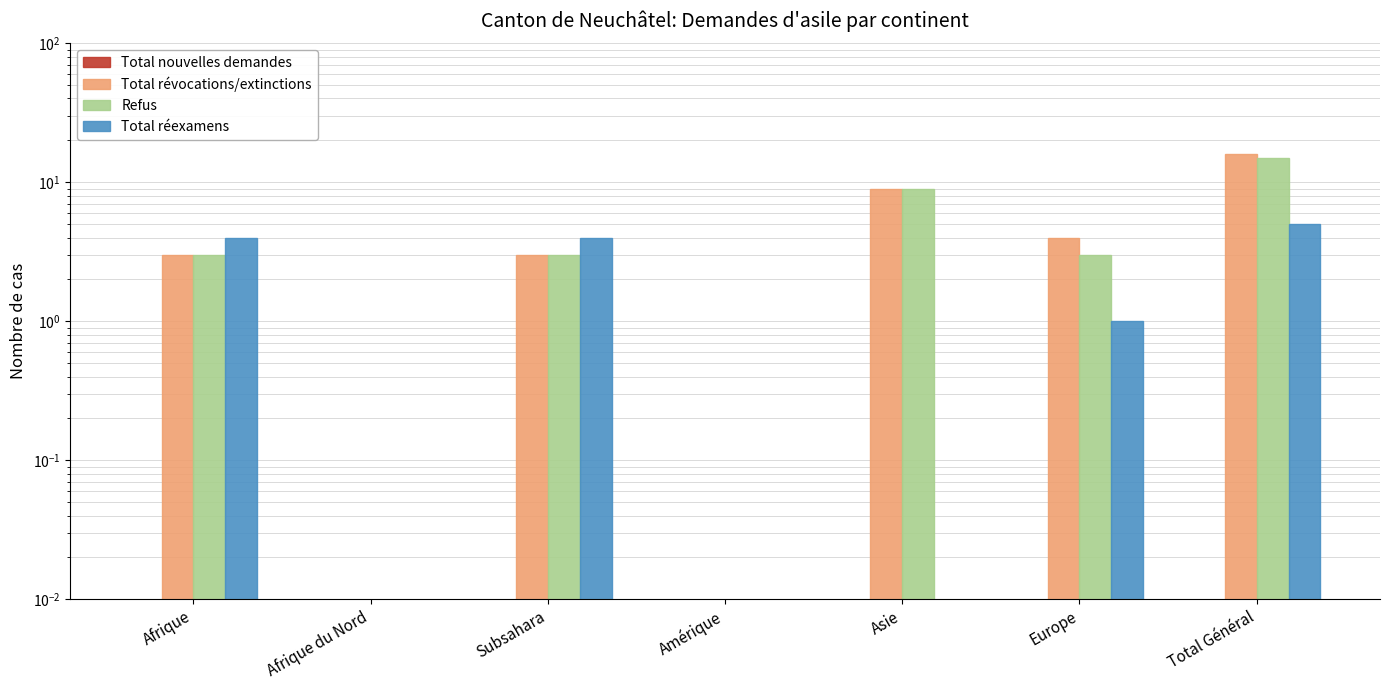

True or false: Refus has a value of 20.2 at Total Général.

False